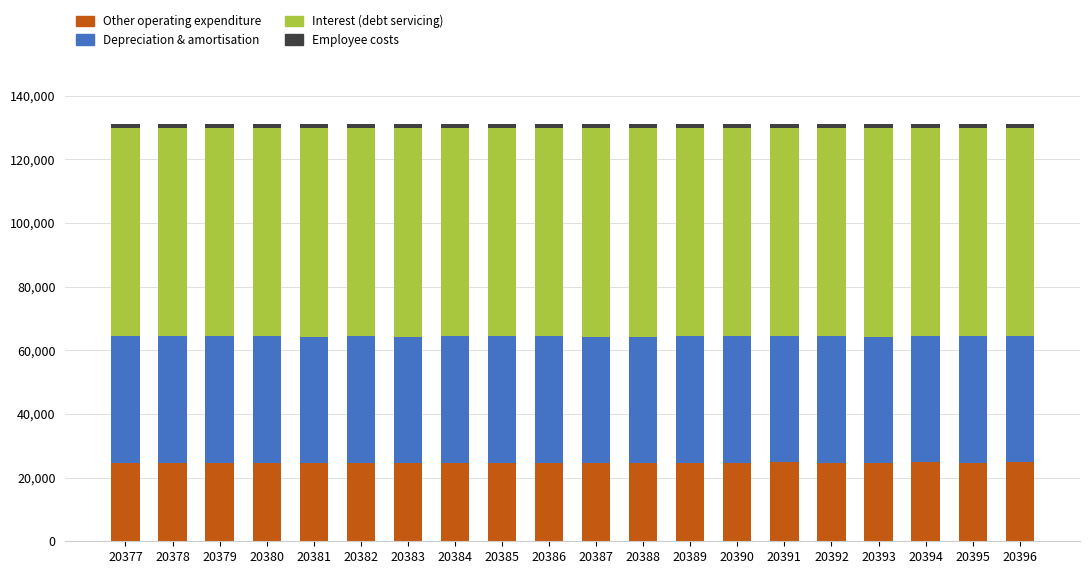

What is the minimum value for Other operating expenditure?

24606